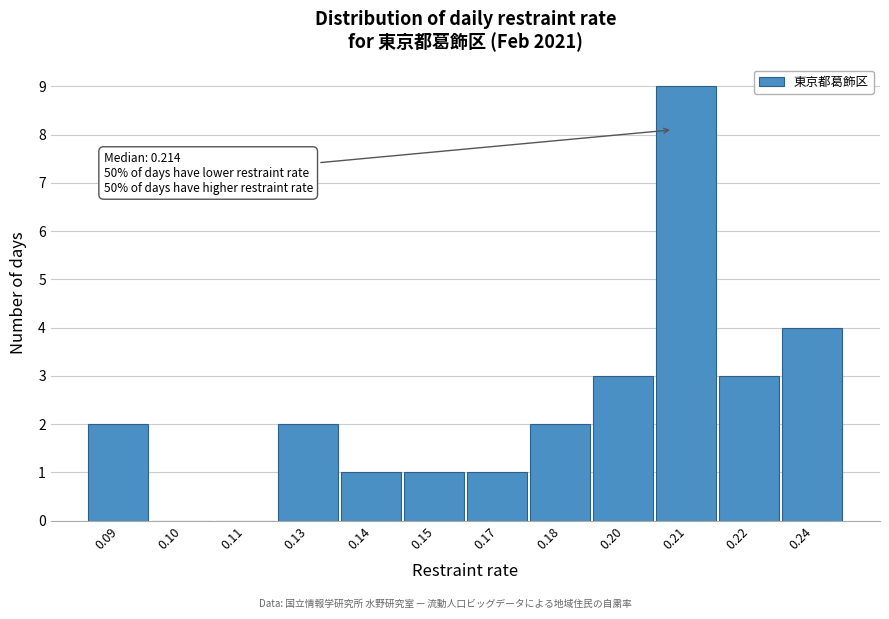

Reading left to right, what are all the values shown in this chart?

0.09=2	0.10=0	0.11=0	0.13=2	0.14=1	0.15=1	0.17=1	0.18=2	0.20=3	0.21=9	0.22=3	0.24=4